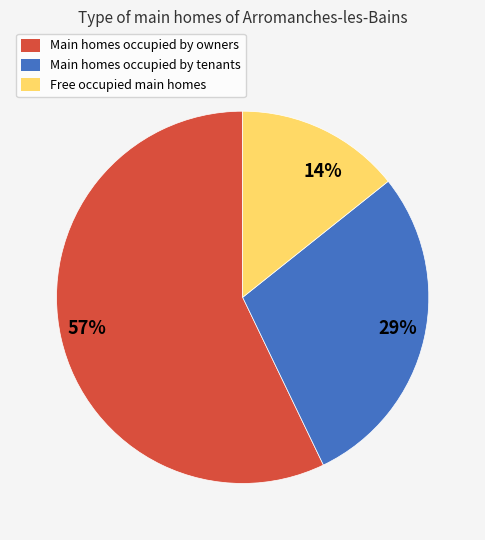

Do 57% and 29% together represent more than half of the pie?

Yes